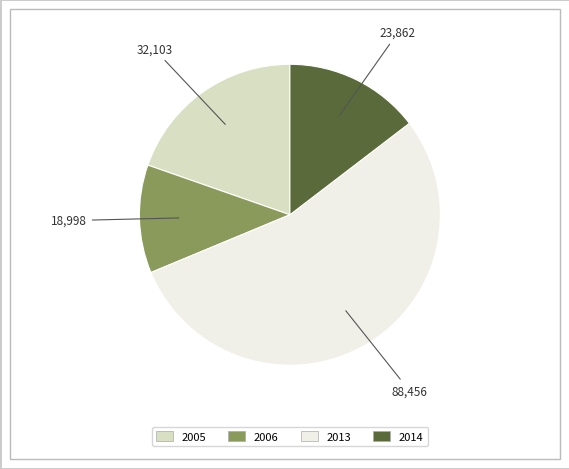

How many slices are in this pie chart?

4